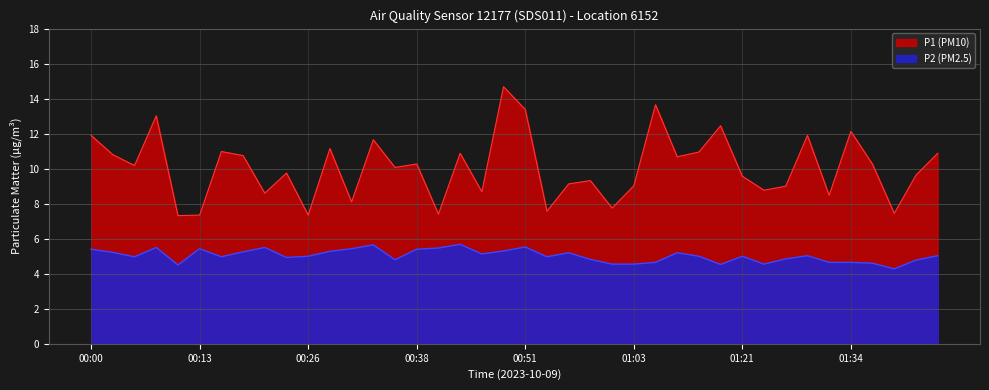

Reading left to right, what are all the values shown in this chart?

P1: 00:00=11.9	00:03=10.8	00:05=10.2	00:08=13.0	00:10=7.3	00:13=7.3	00:15=11.0	00:18=10.8	00:20=8.6	00:23=9.8	00:26=7.3	00:28=11.2	00:30=8.1	00:33=11.7	00:35=10.1	00:38=10.3	00:41=7.4	00:43=10.9	00:46=8.7	00:48=14.7	00:51=13.4	00:53=7.6	00:56=9.1	00:58=9.3	01:01=7.8	01:03=9.0	01:08=13.7	01:14=10.7	01:16=10.9	01:19=12.4	01:21=9.6	01:24=8.8	01:26=9.0	01:29=11.9	01:31=8.5	01:34=12.1	01:36=10.2	01:39=7.5	01:42=9.6	01:44=10.9
P2: 00:00=5.4	00:03=5.2	00:05=5.0	00:08=5.5	00:10=4.5	00:13=5.4	00:15=5.0	00:18=5.2	00:20=5.5	00:23=4.9	00:26=5.0	00:28=5.3	00:30=5.4	00:33=5.7	00:35=4.8	00:38=5.4	00:41=5.5	00:43=5.7	00:46=5.1	00:48=5.3	00:51=5.5	00:53=5.0	00:56=5.2	00:58=4.8	01:01=4.5	01:03=4.5	01:08=4.7	01:14=5.2	01:16=5.0	01:19=4.5	01:21=5.0	01:24=4.5	01:26=4.8	01:29=5.0	01:31=4.7	01:34=4.7	01:36=4.6	01:39=4.3	01:42=4.8	01:44=5.0